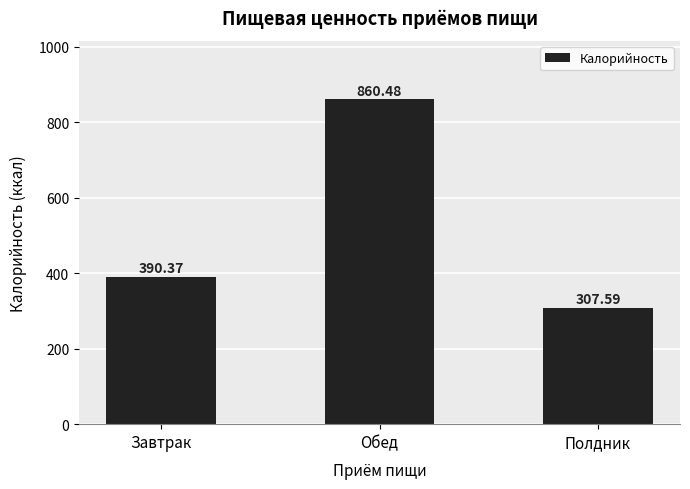

Reading right to left, what are all the values shown in this chart?

307.6	860.5	390.4